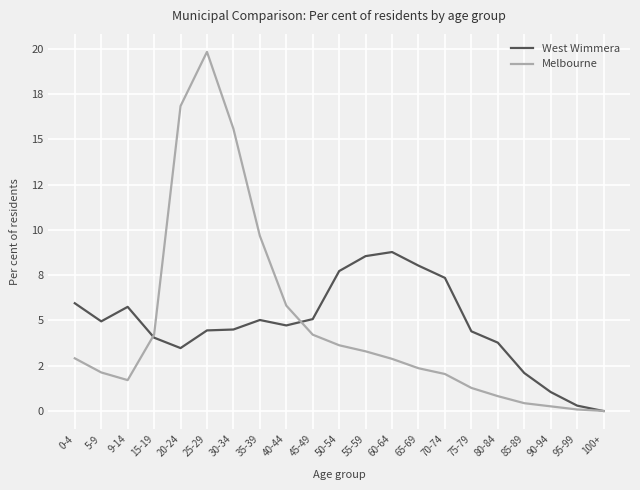

What position from the right is 0-4?

21